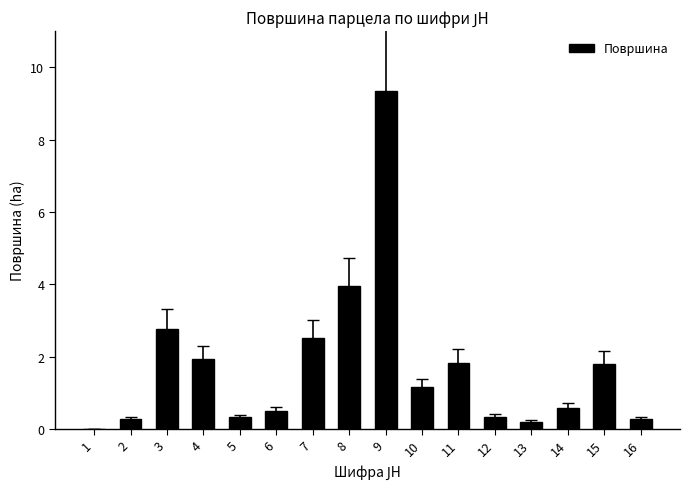

How many series are shown in this chart?

1